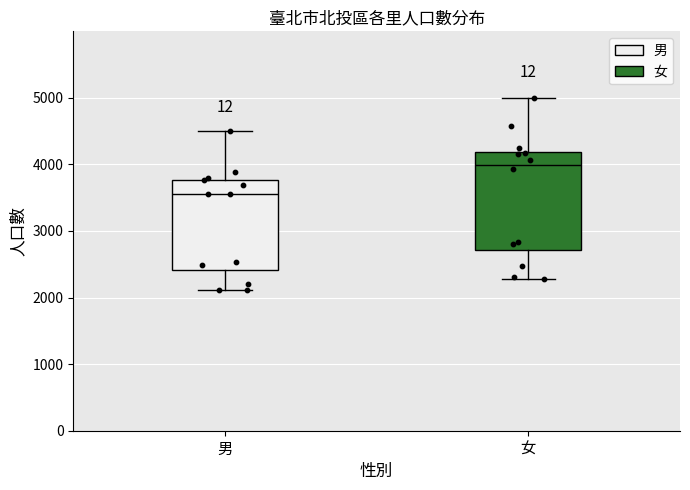

Which box has the lowest median line?

男